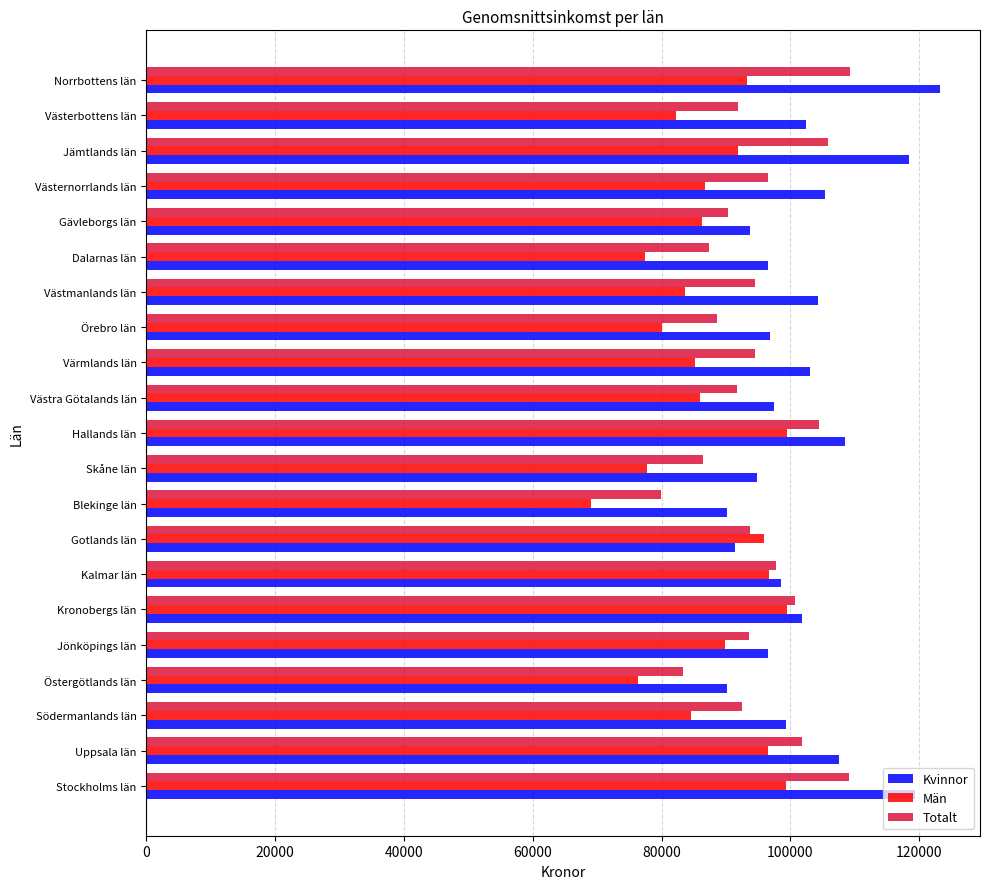

What is the approximate value of Män at Uppsala län?

96490.3